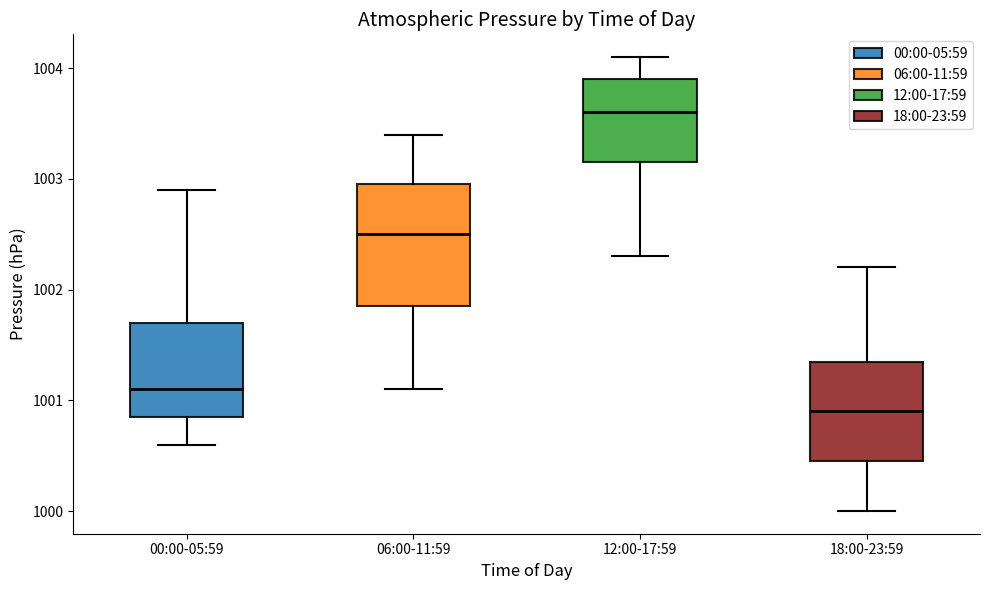

Reading left to right, read every box against the y-axis: the position of its median line, the range the box covers, and the ends of its whiskers. The values are not printed on the chart, so give them approximately, as read against the axis.

00:00-05:59: median 1001.1, box 1000.9 to 1001.7, whiskers 1000.6 to 1002.9
06:00-11:59: median 1002.5, box 1001.9 to 1003.0, whiskers 1001.1 to 1003.4
12:00-17:59: median 1003.6, box 1003.2 to 1003.9, whiskers 1002.3 to 1004.1
18:00-23:59: median 1000.9, box 1000.5 to 1001.4, whiskers 1000.0 to 1002.2